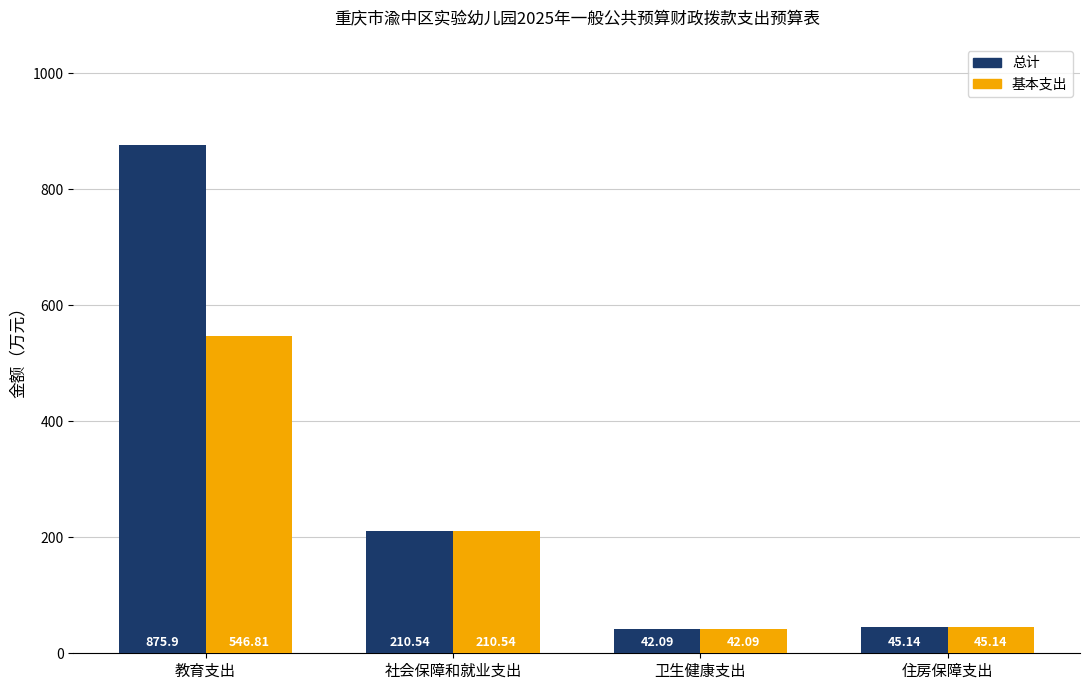

What is the difference between the maximum and second lowest values in the 基本支出 series?

501.7